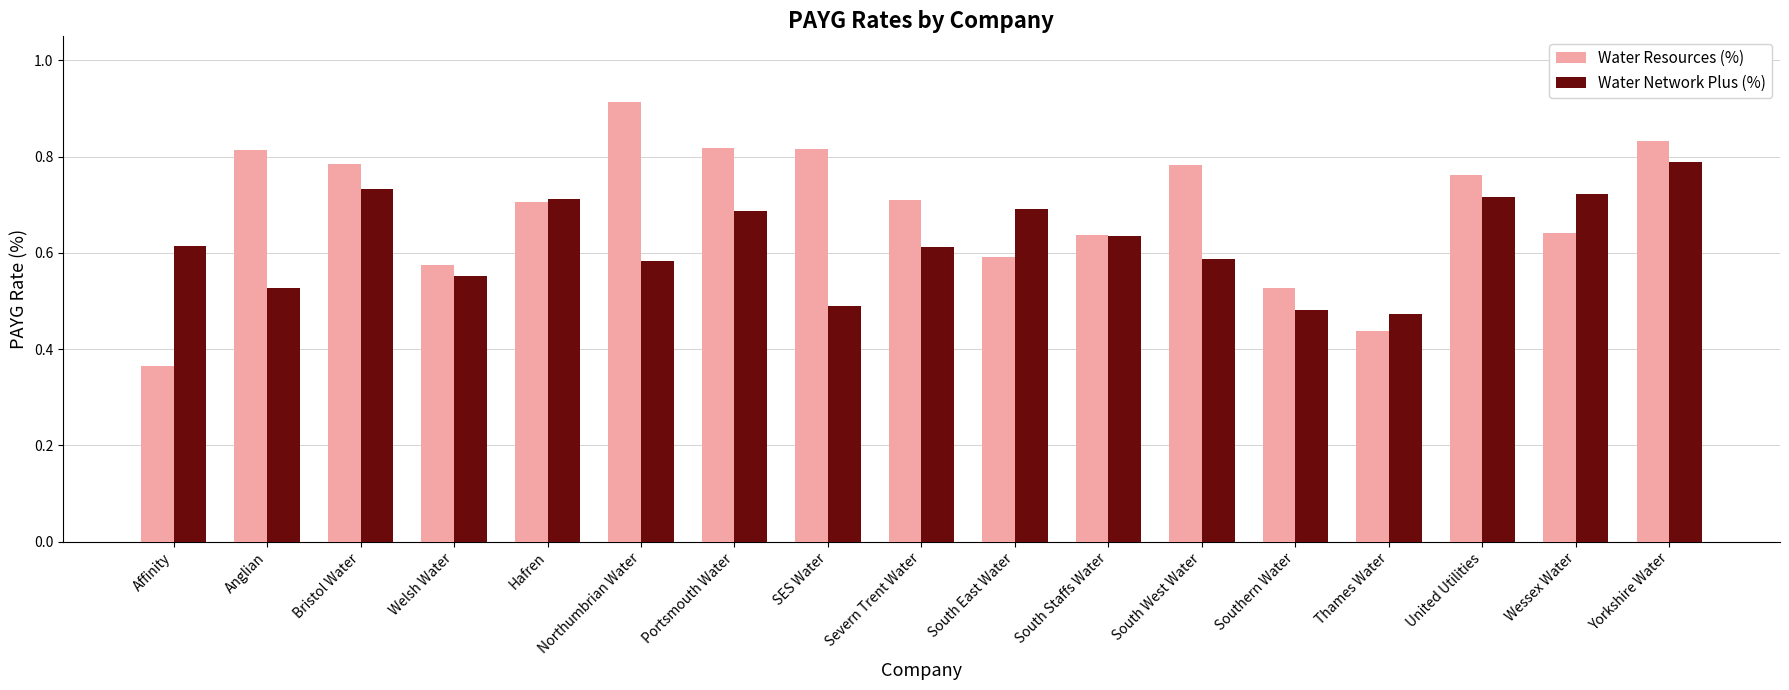

The value of Water Network Plus (%) at Southern Water is 0.8. True or false?

False